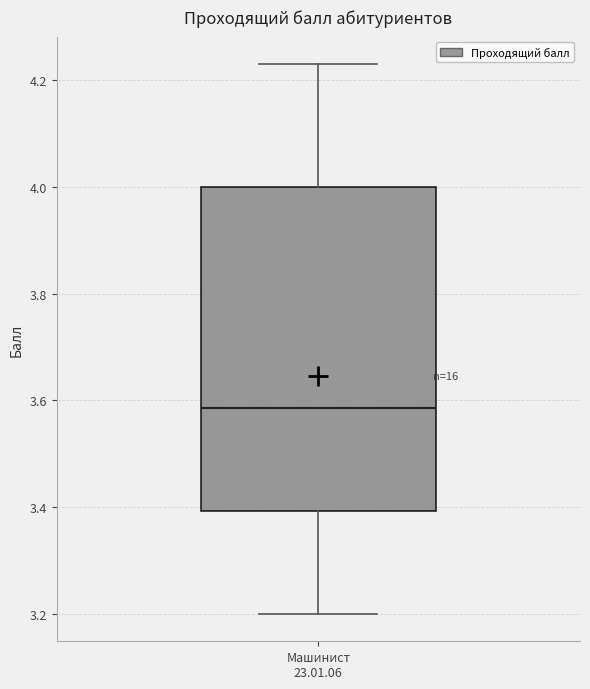

Where is the lower edge of the box for Машинист 23.01.06 on the y-axis? The values are not printed on the chart, so give them approximately, as read against the axis.

3.40